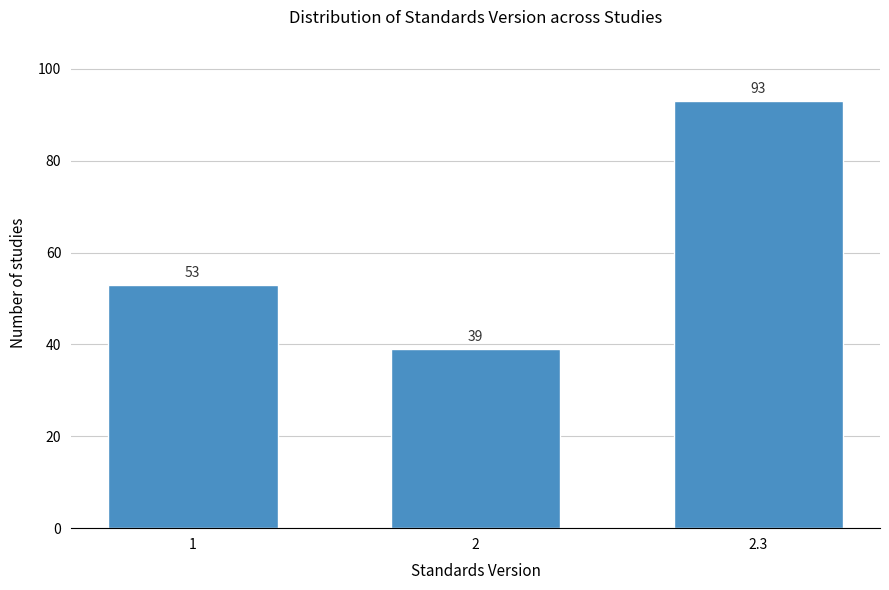

Reading left to right, extract all data points from this chart.

1=53	2=39	2.3=93